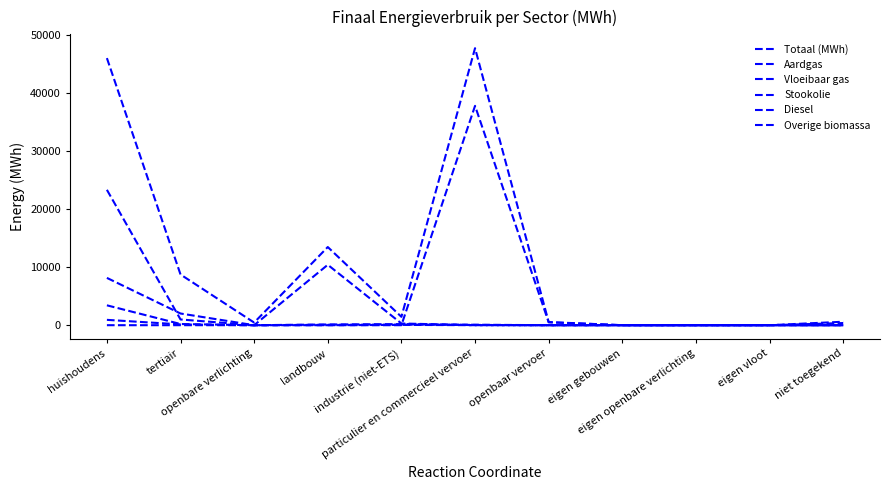

Does the chart display data point markers on the line(s)?

No